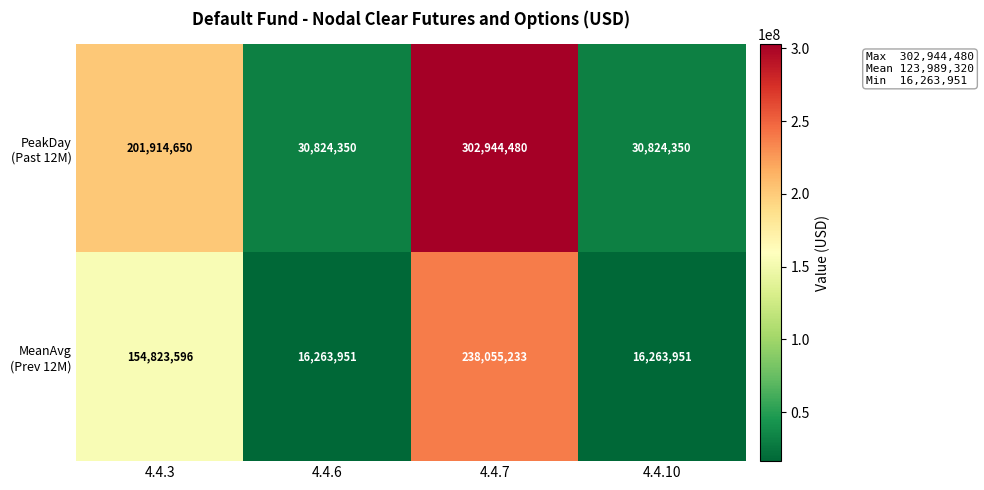

What is the difference between the highest and lowest values at 4.4.7?

64889247